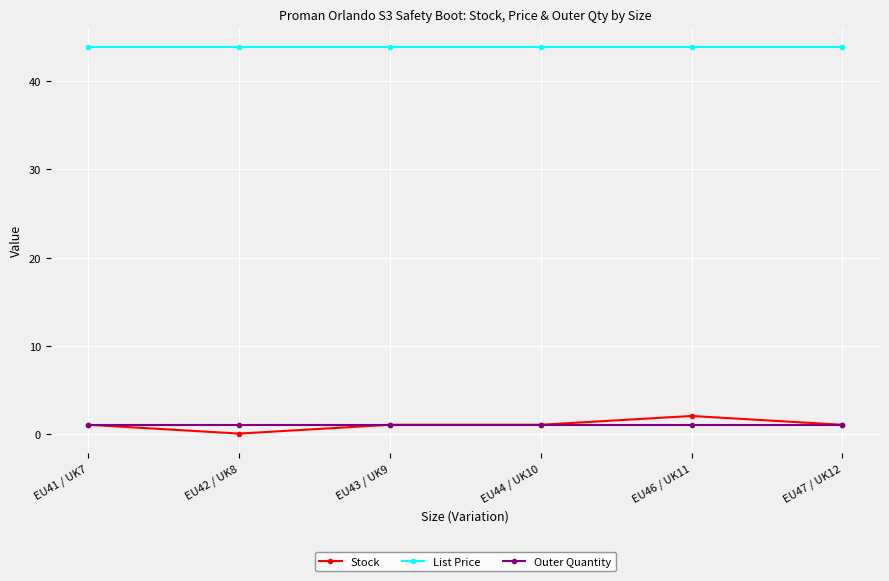

Which series has the largest range (max minus min)?

Stock